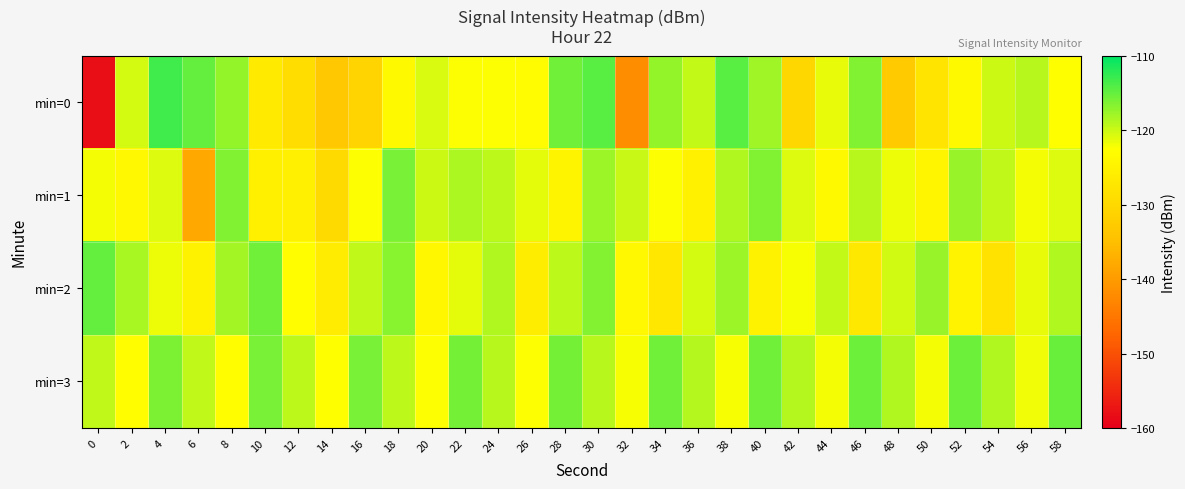

Rank the series at 46 from lowest to highest value.

min=2, min=1, min=0, min=3